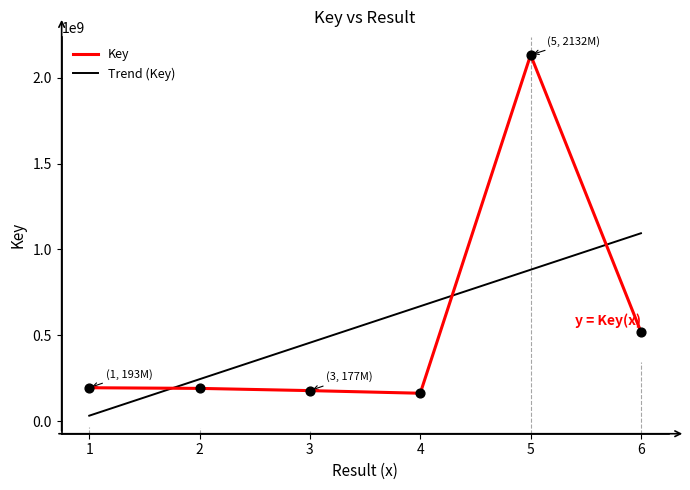

Which has a higher value, 3 or 4?

3